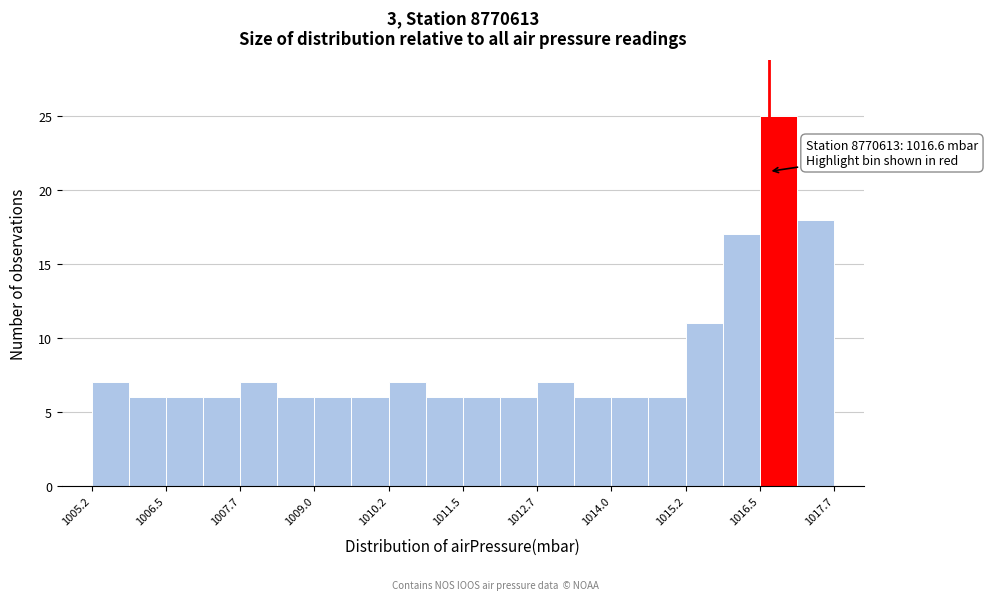

Around what value on the x-axis is the tallest bar? Give the approximate position of its centre, as read against the axis.

1016.8